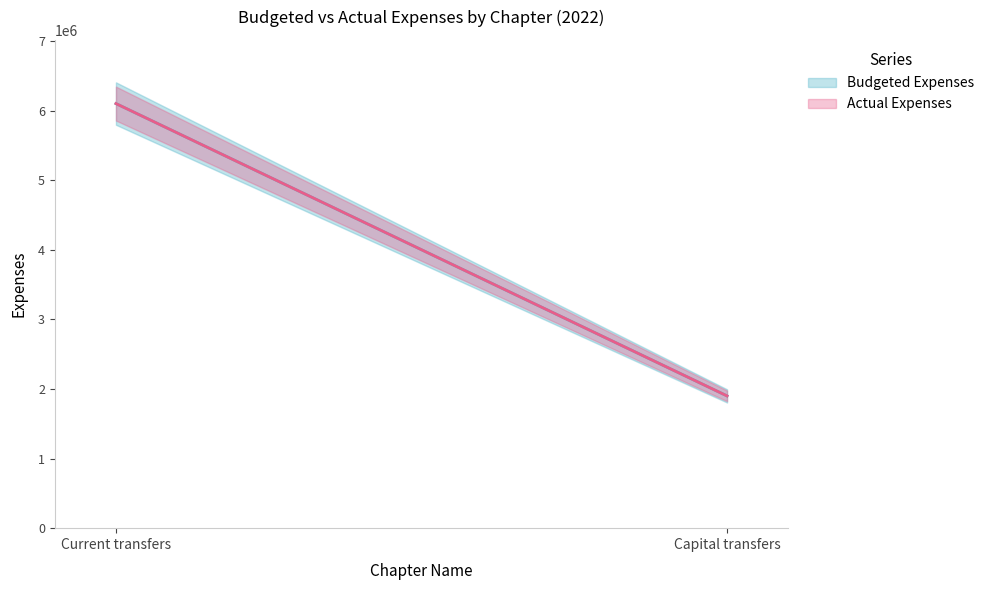

What are all the series names shown in the legend?

Budgeted Expenses, Actual Expenses